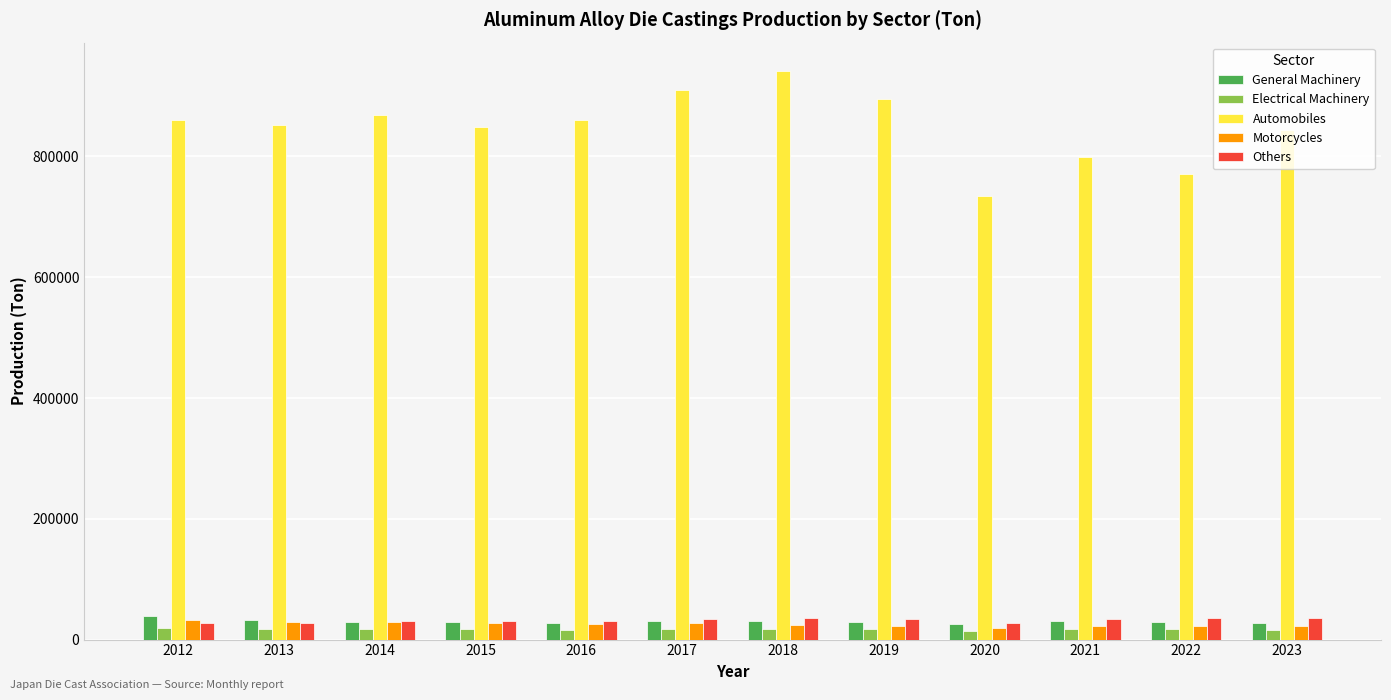

What is the sum of the Others values at 2019 and 2018?

70480